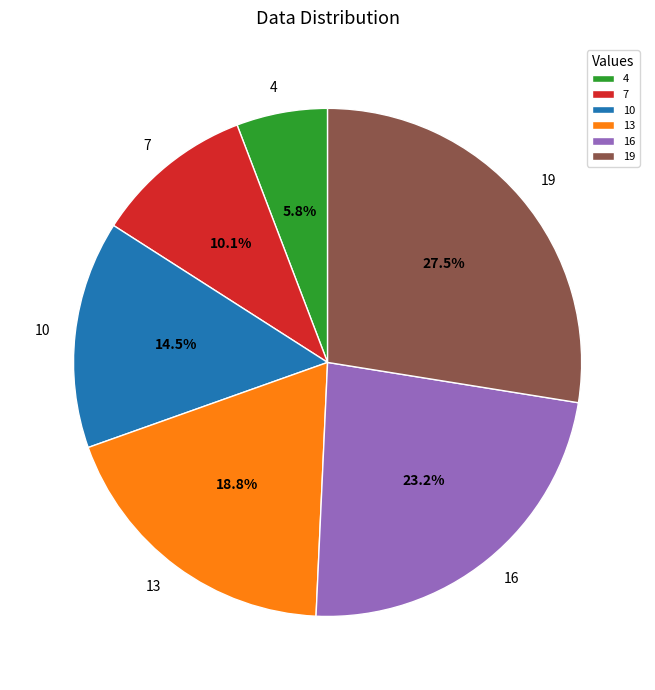

Between 4 and 13, which is larger?

13